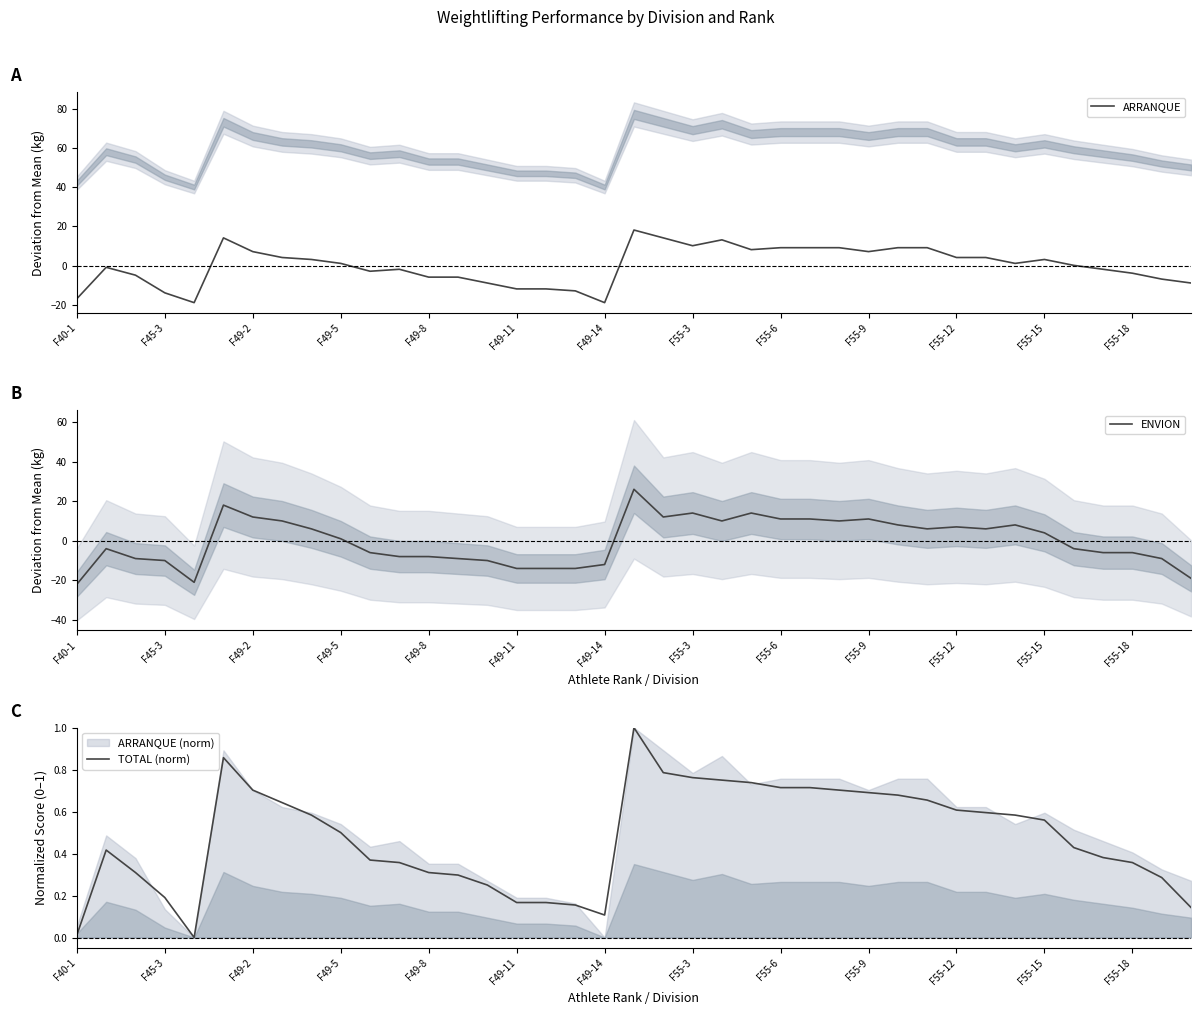

Where is ARRANQUE nearest to the value 0?

34